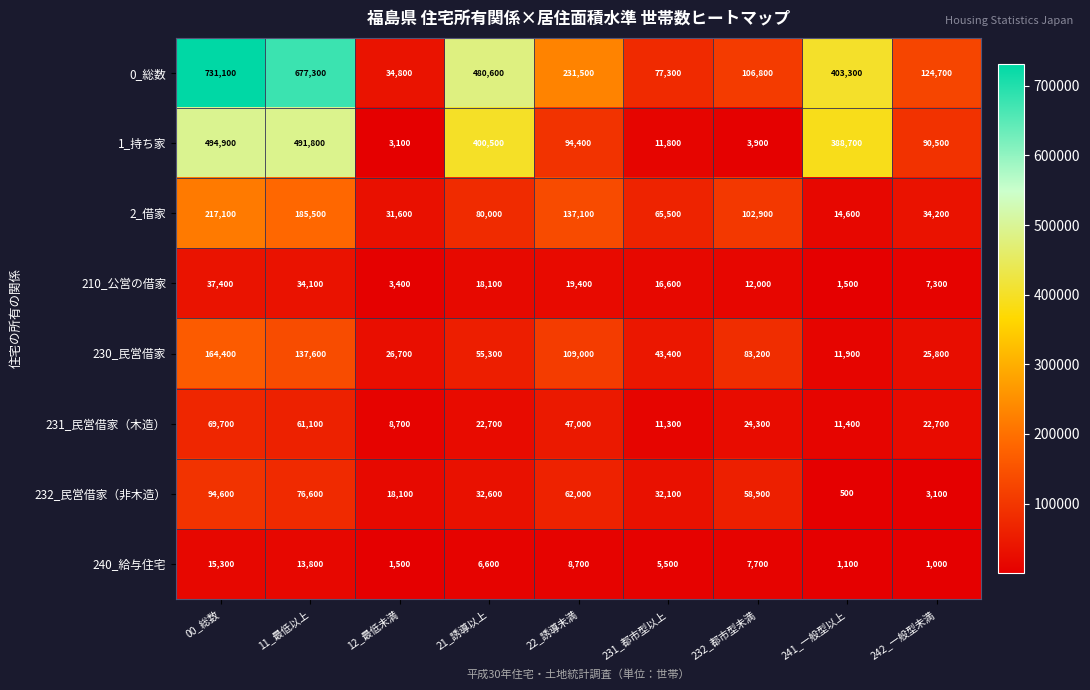

The 1_持ち家 series shows 117583 at 241_一般型以上. True or false?

False